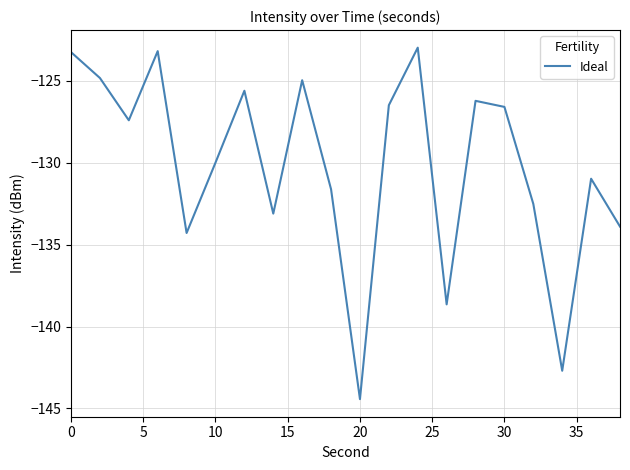

What is the maximum value shown in the chart?

-123.0